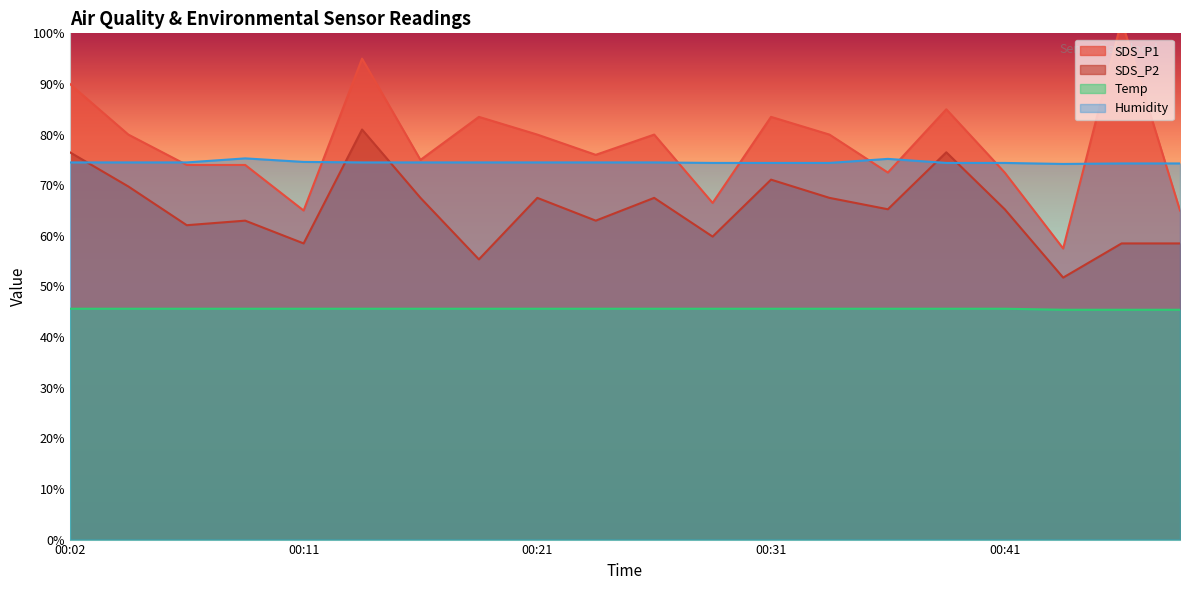

What is the maximum value shown in the chart?

102.5